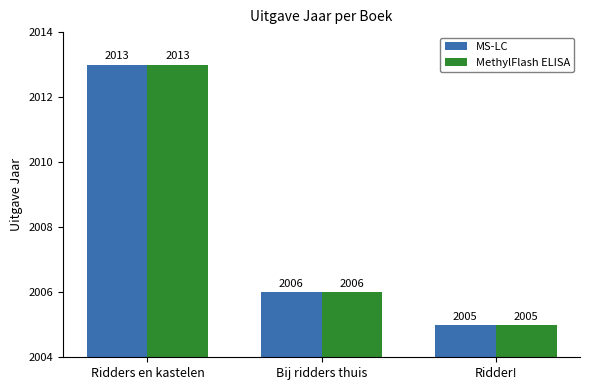

Reading left to right, extract all data points from this chart.

MS-LC: 2013	2006	2005
MethylFlash ELISA: 2013	2006	2005